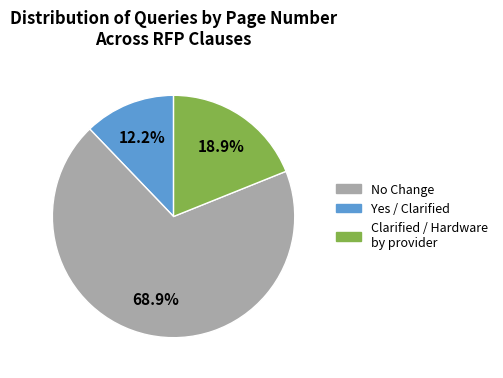

Is there any slice that represents more than half of the pie?

Yes